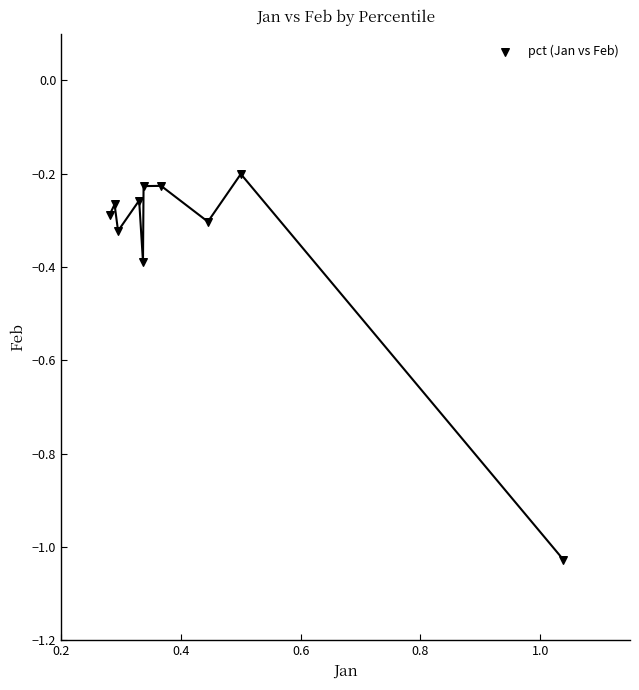

What is the range of X values (max minus min)?

0.8